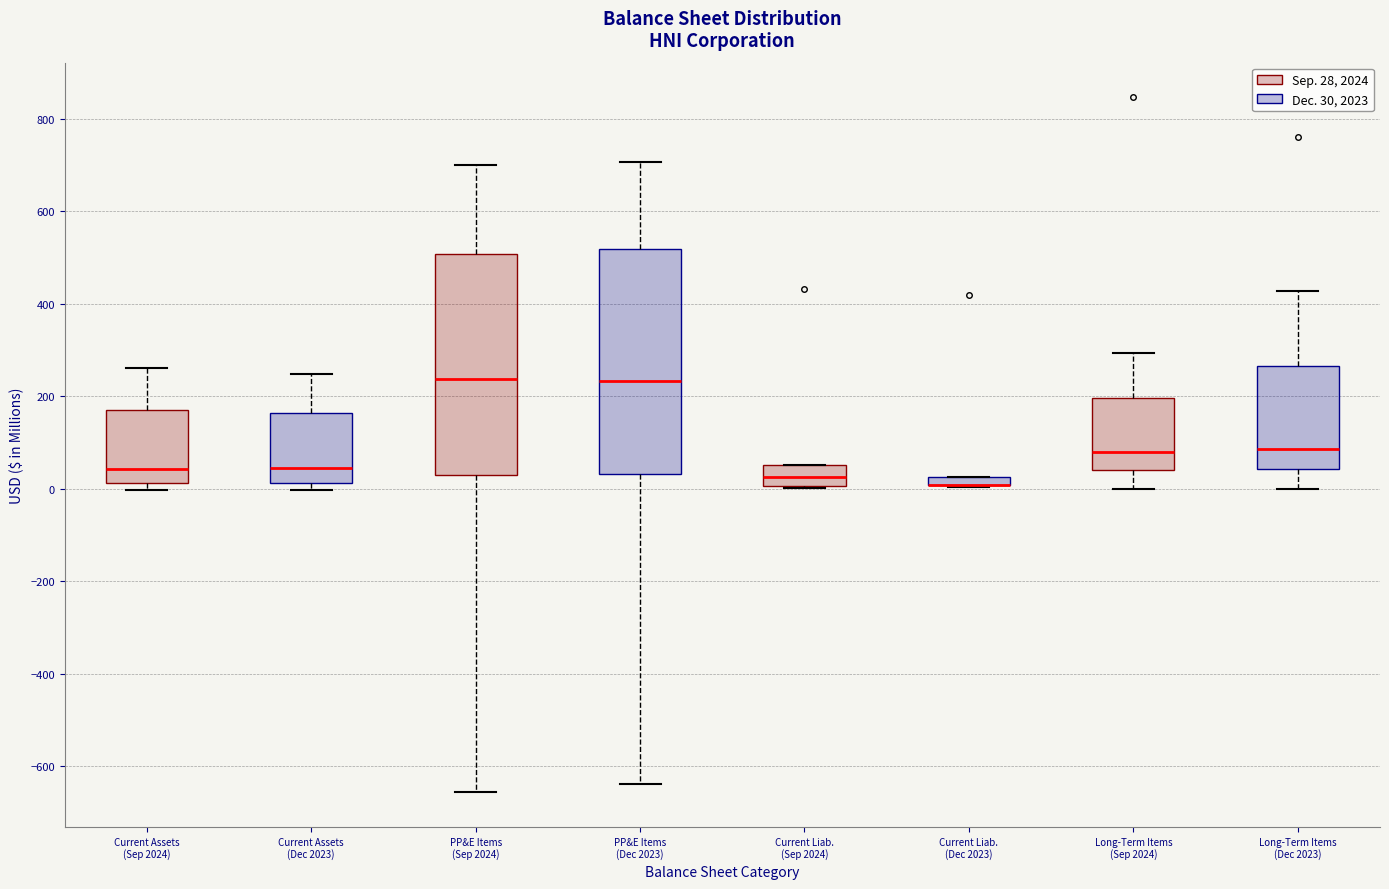

Where is the upper edge of the box for Current Assets (Sep 2024) on the y-axis? The values are not printed on the chart, so give them approximately, as read against the axis.

180